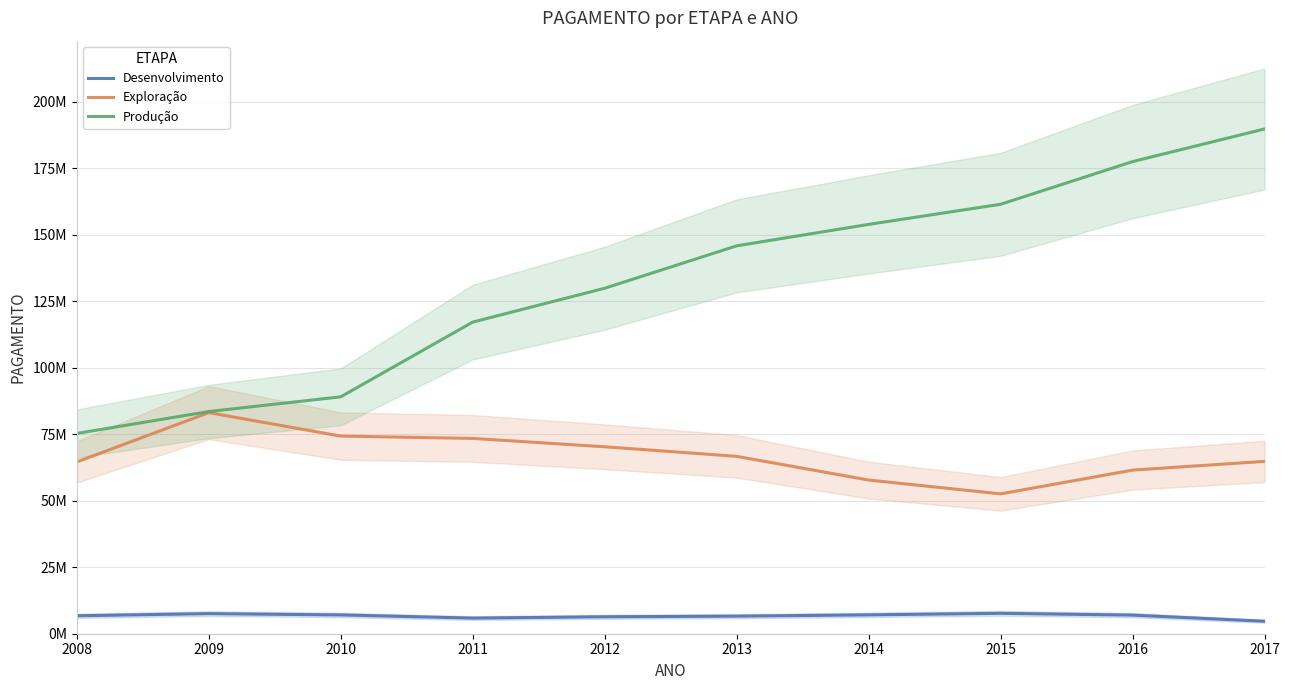

What is the sum of all Desenvolvimento values?

66666091